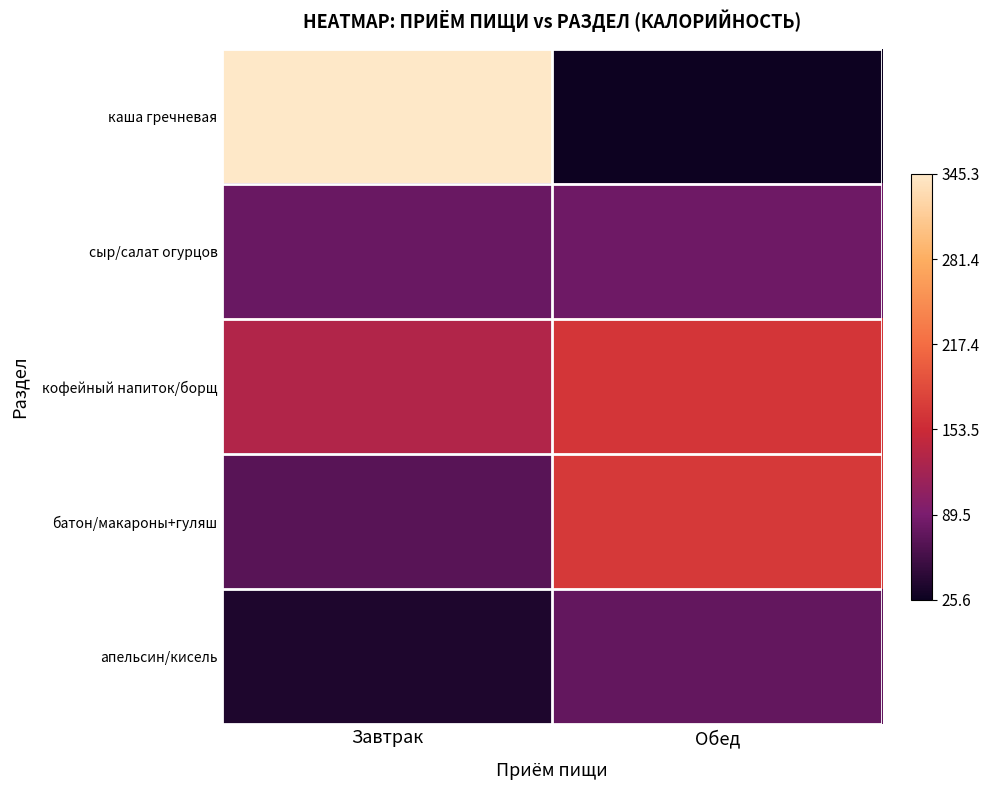

Between Завтрак and Обед, which is larger?

Завтрак